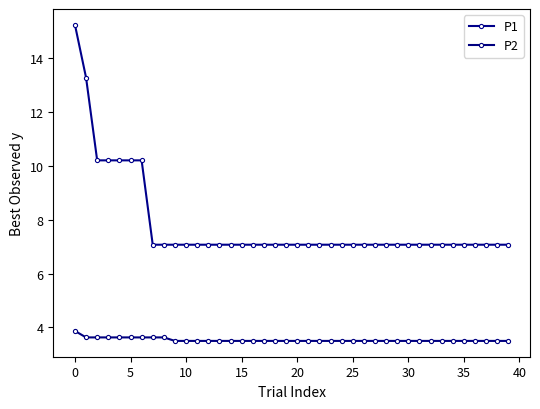

How many data points does each series have?

40